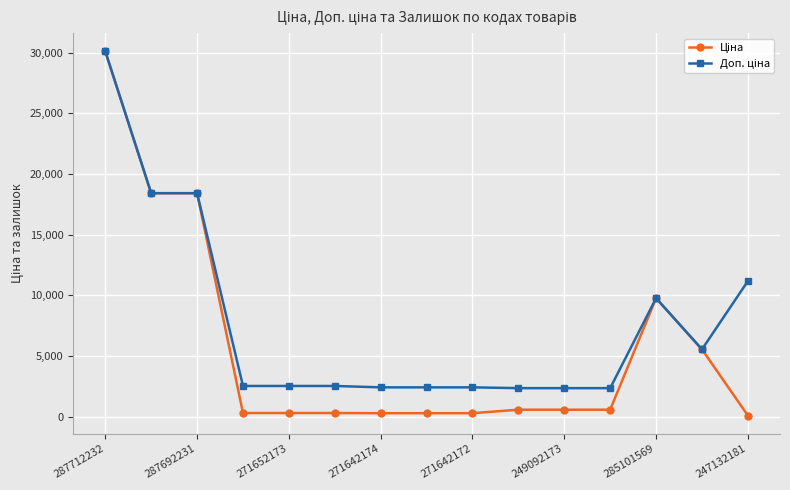

What is the value of the Ціна point at the 1st from the left?

30102.8